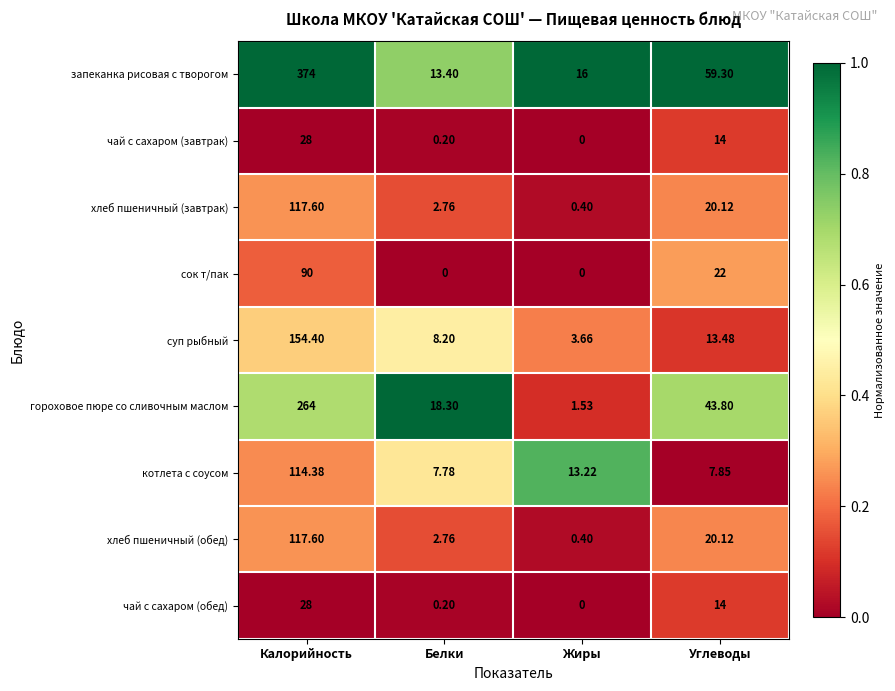

At which category does the chart reach its peak across all series?

Калорийность